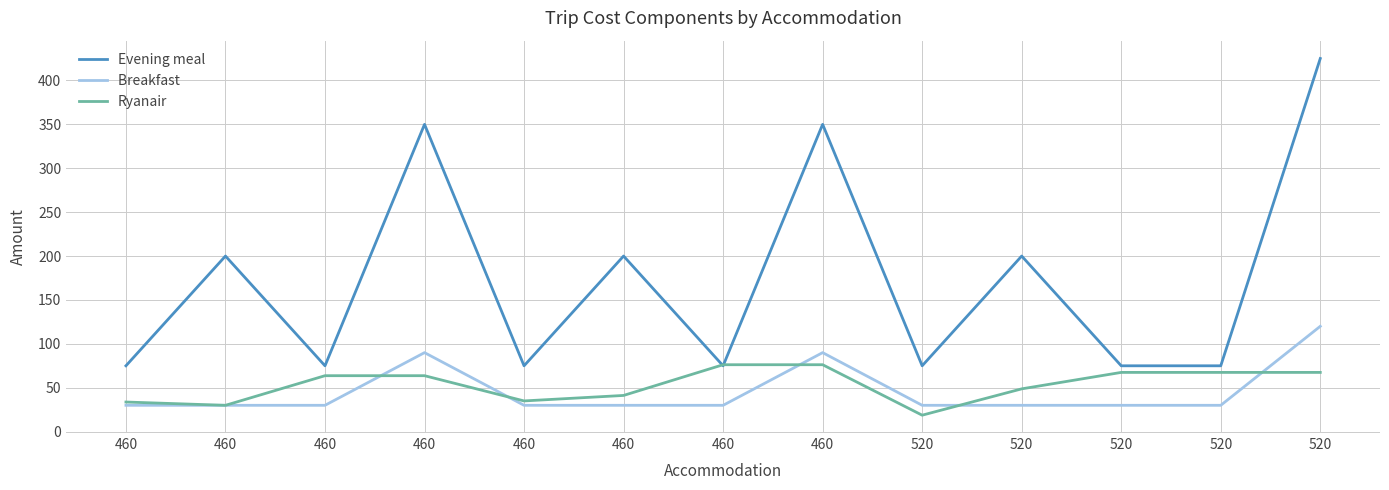

Is this an area chart (filled region under the line)?

No